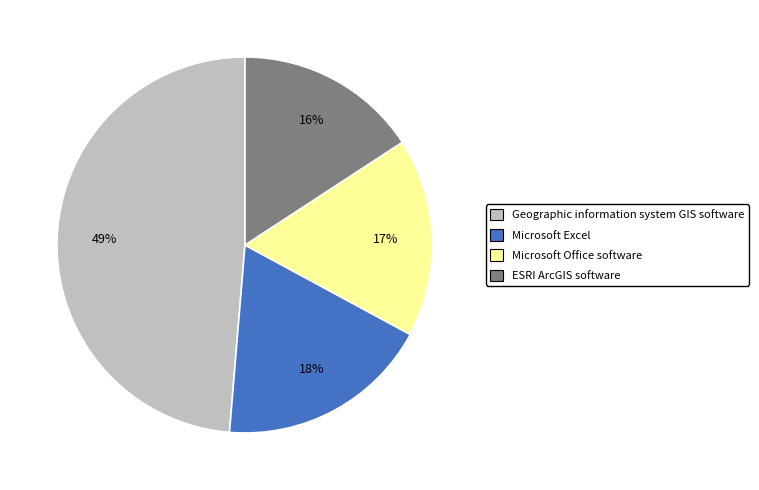

Which slice is the largest?

Geographic information system GIS software